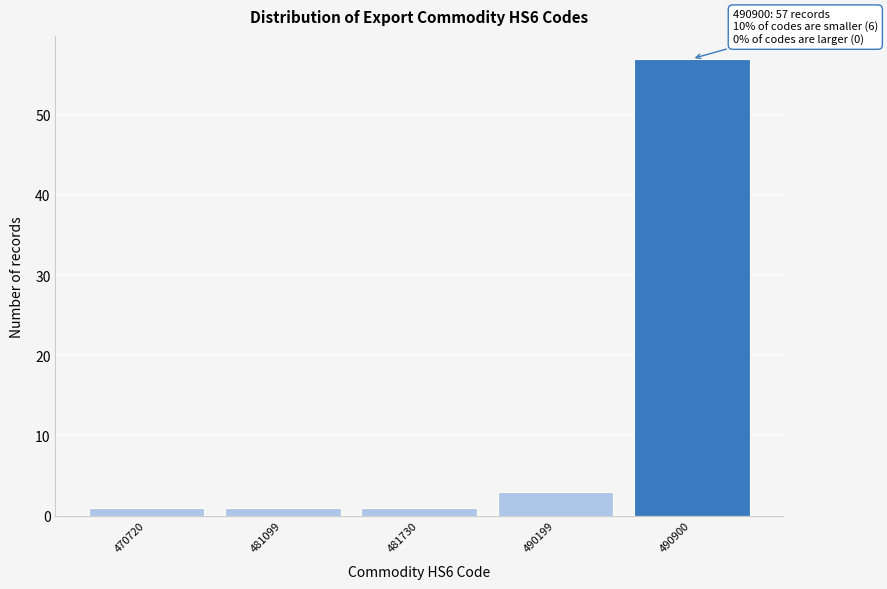

Reading left to right, list all the values displayed in this chart.

1	1	1	3	57